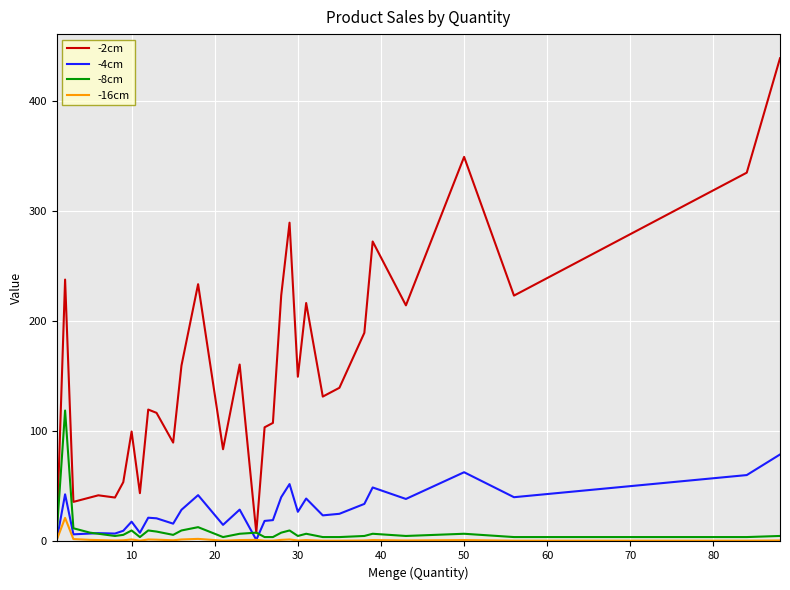

List the series in order of their peak value, lowest first.

-16cm, -4cm, -8cm, -2cm